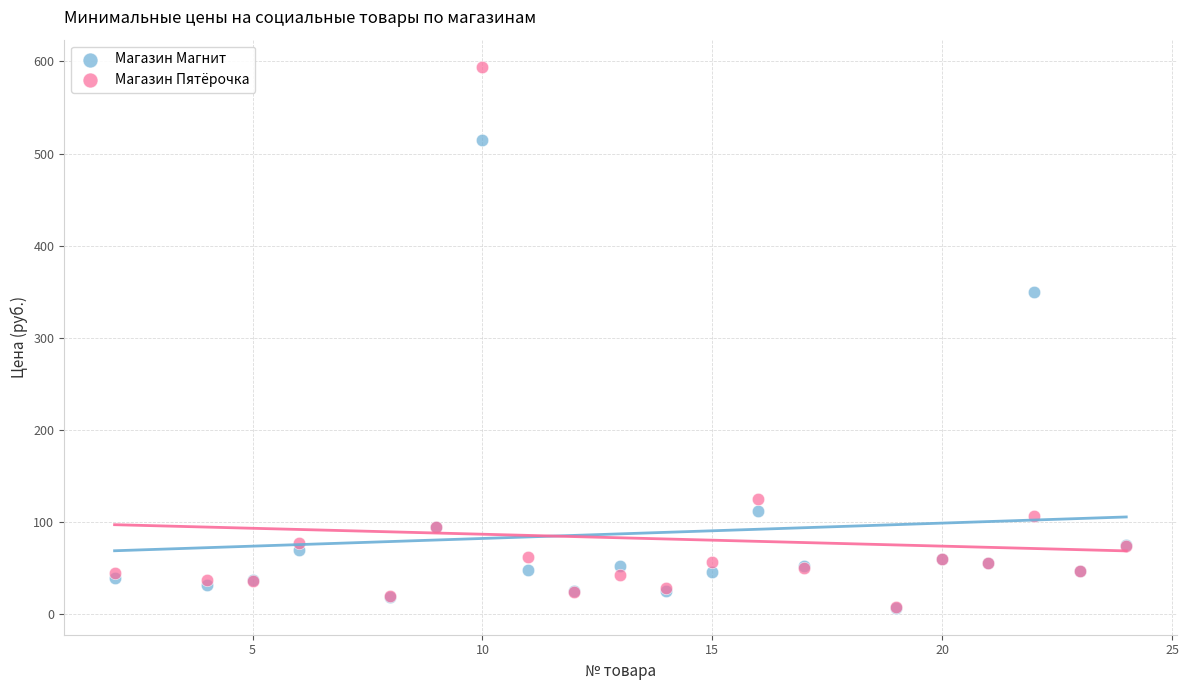

Across all series, what Y value is closest to 300?

349.9